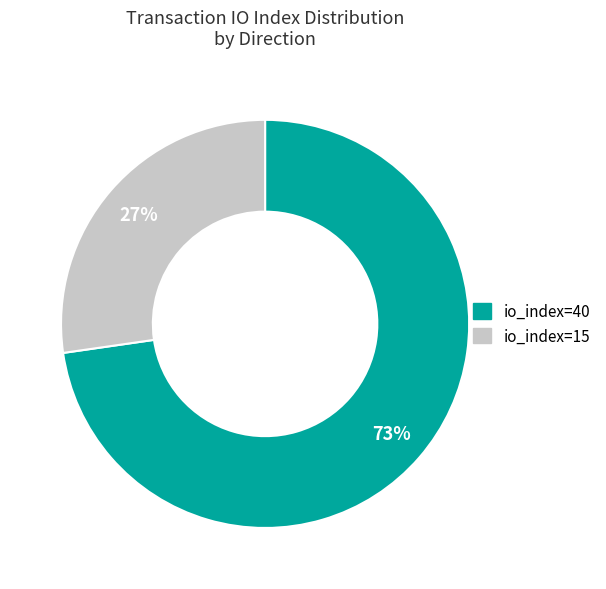

Rank the categories by value from lowest to highest.

io_index=15, io_index=40